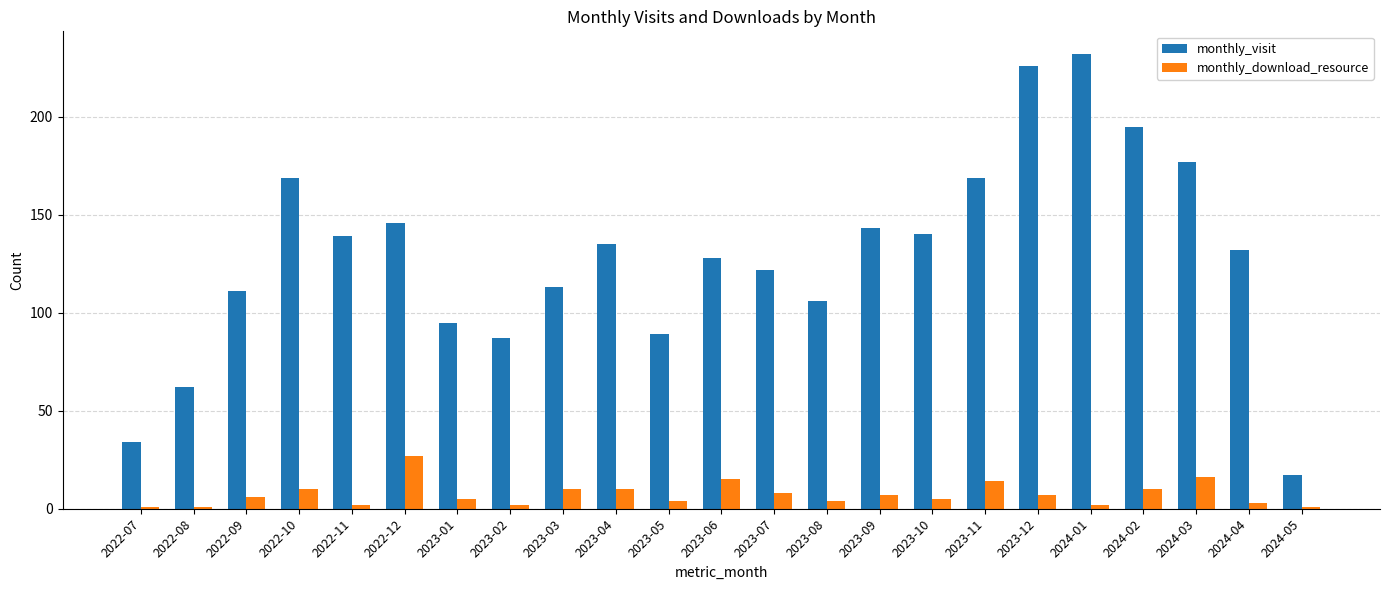

Which series changed the most between 2022-11 and 2024-05?

monthly_visit